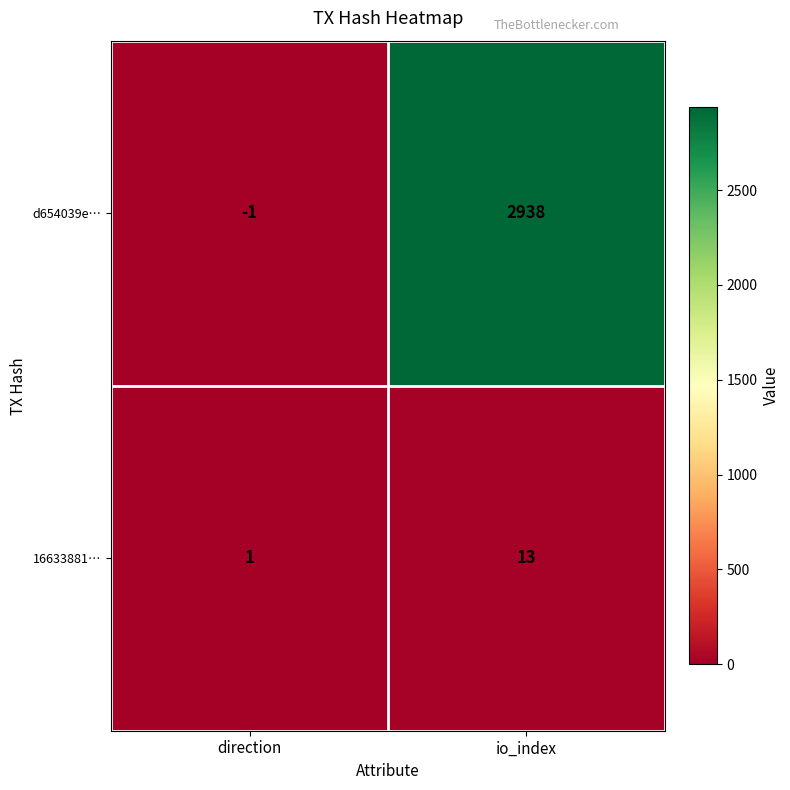

What is the sum of all d654039e… values?

2937